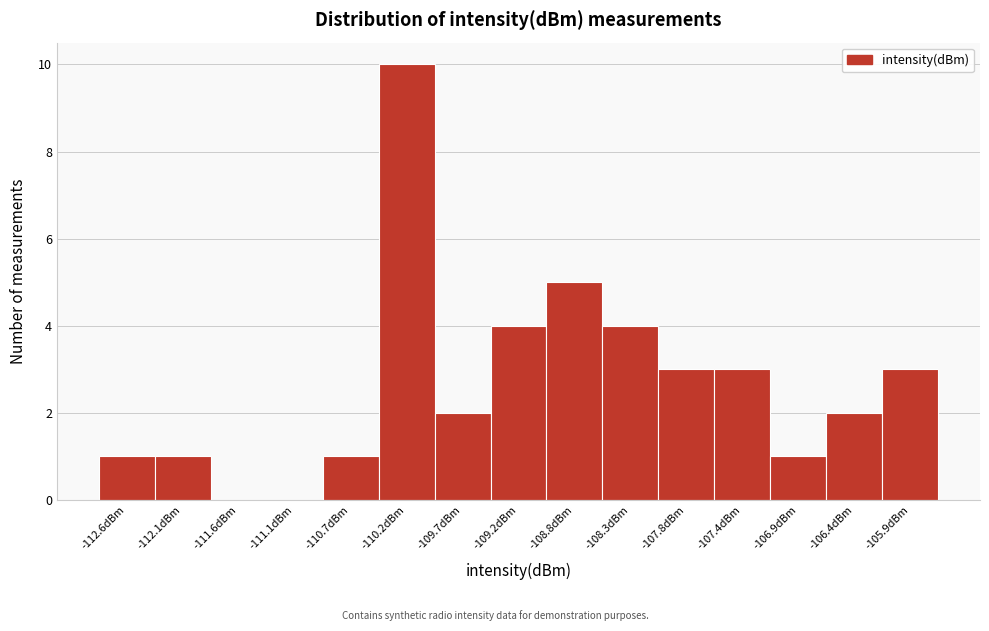

Reading left to right, transcribe this chart: for each bar, give the range it covers on the x-axis and its height. Neither the bar edges nor the heights are printed on the chart, so give them approximately, as read against the axes.

-112.80 to -112.30: 1
-112.30 to -111.85: 1
-111.85 to -111.40: 0
-111.40 to -110.90: 0
-110.90 to -110.45: 1
-110.45 to -109.95: 10
-109.95 to -109.50: 2
-109.50 to -109.00: 4
-109.00 to -108.55: 5
-108.55 to -108.05: 4
-108.05 to -107.60: 3
-107.60 to -107.10: 3
-107.10 to -106.65: 1
-106.65 to -106.20: 2
-106.20 to -105.70: 3